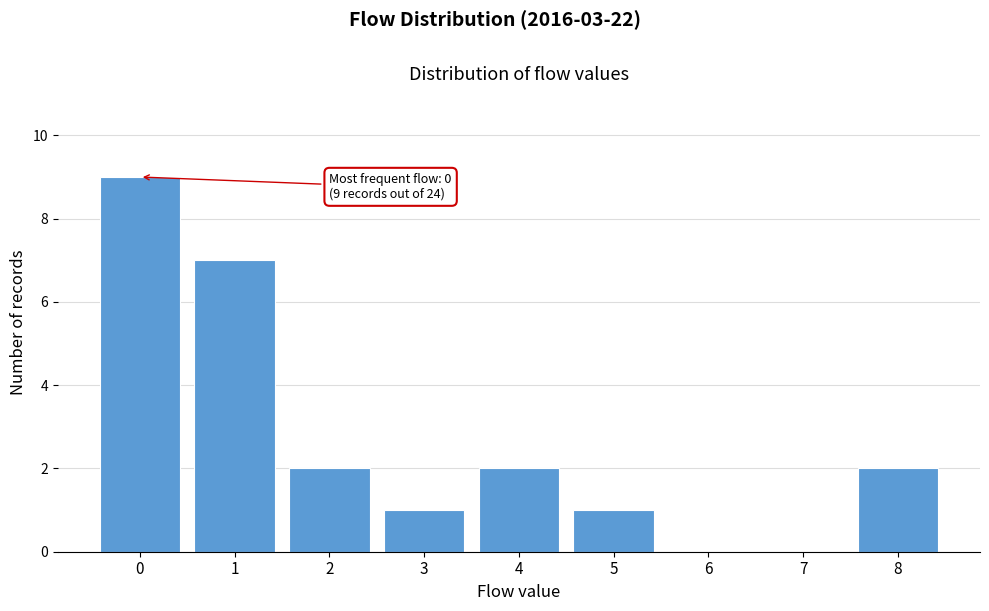

Over which range of the x-axis is the bar tallest?

-0.5 to 0.5